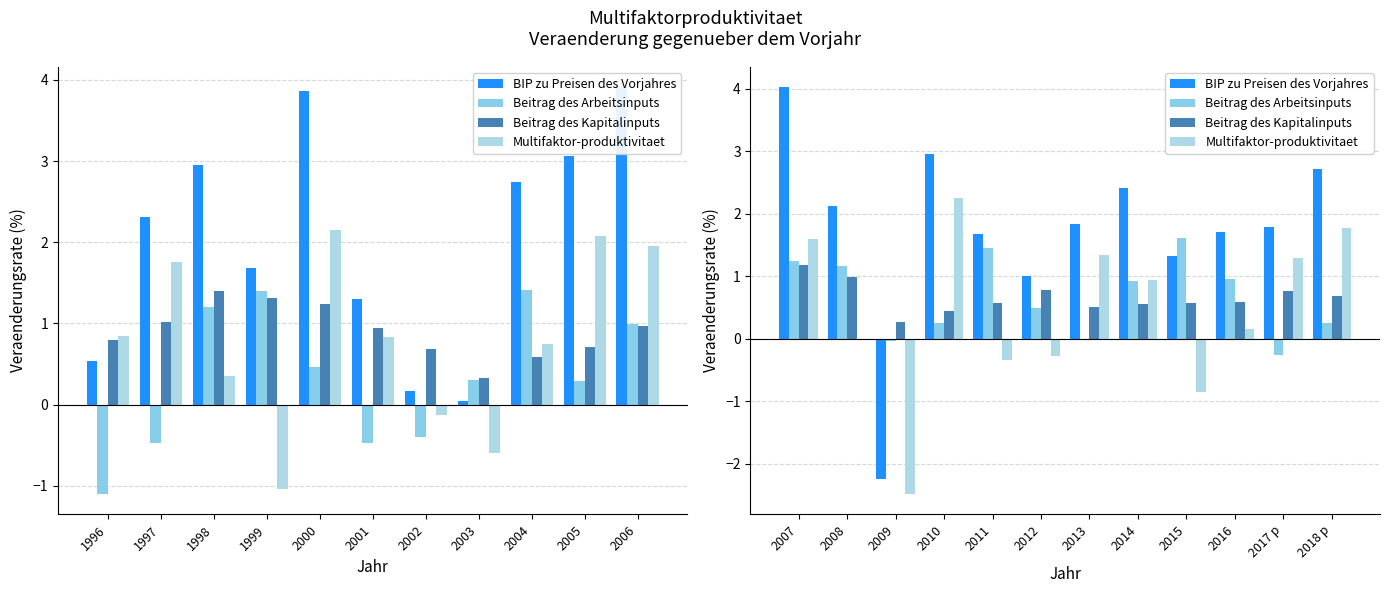

Reading right to left, extract all data points from this chart.

BIP zu Preisen des Vorjahres: 2.7	1.8	1.7	1.3	2.4	1.8	1.0	1.7	3.0	-2.2	2.1	4.0
Beitrag des Arbeitsinputs: 0.3	-0.3	1.0	1.6	0.9	-0.0	0.5	1.5	0.3	-0.0	1.2	1.2
Beitrag des Kapitalinputs: 0.7	0.8	0.6	0.6	0.6	0.5	0.8	0.6	0.4	0.3	1.0	1.2
Multifaktor-produktivitaet: 1.8	1.3	0.2	-0.9	0.9	1.3	-0.3	-0.3	2.3	-2.5	-0.0	1.6